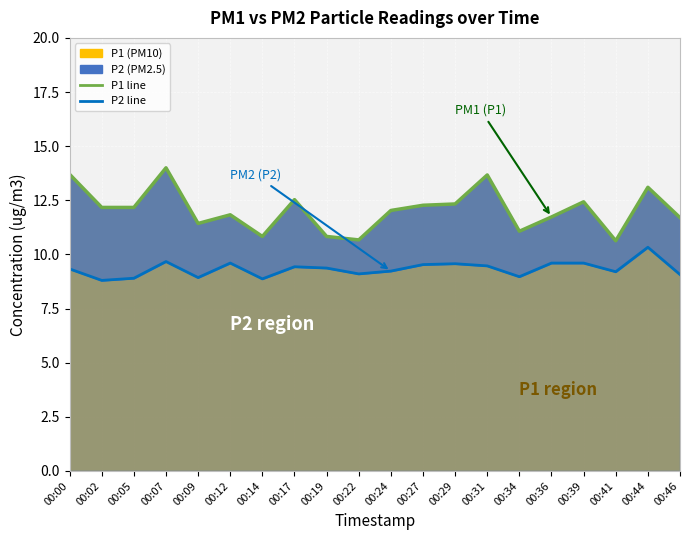

What is the value of the P1 line point at the 16th from the left?

11.7